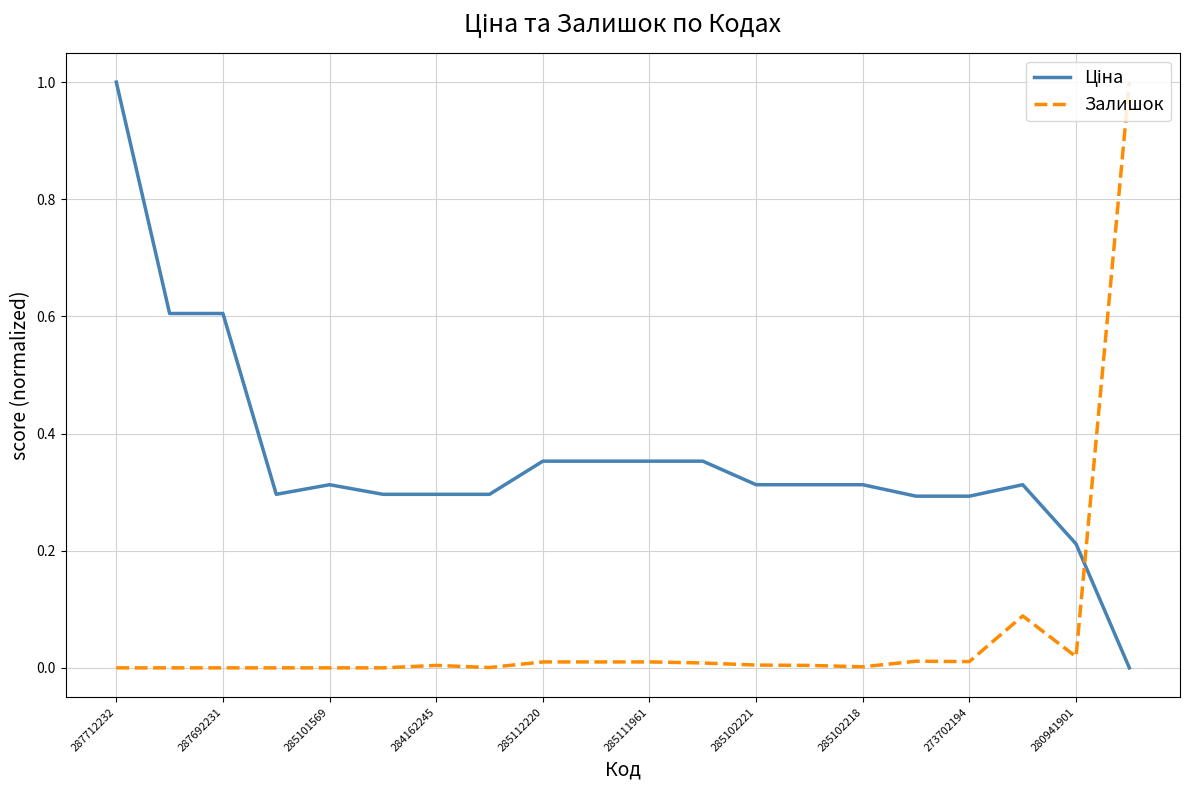

In Залишок, how many points are lower than both neighbors (excluding endpoints)?

4